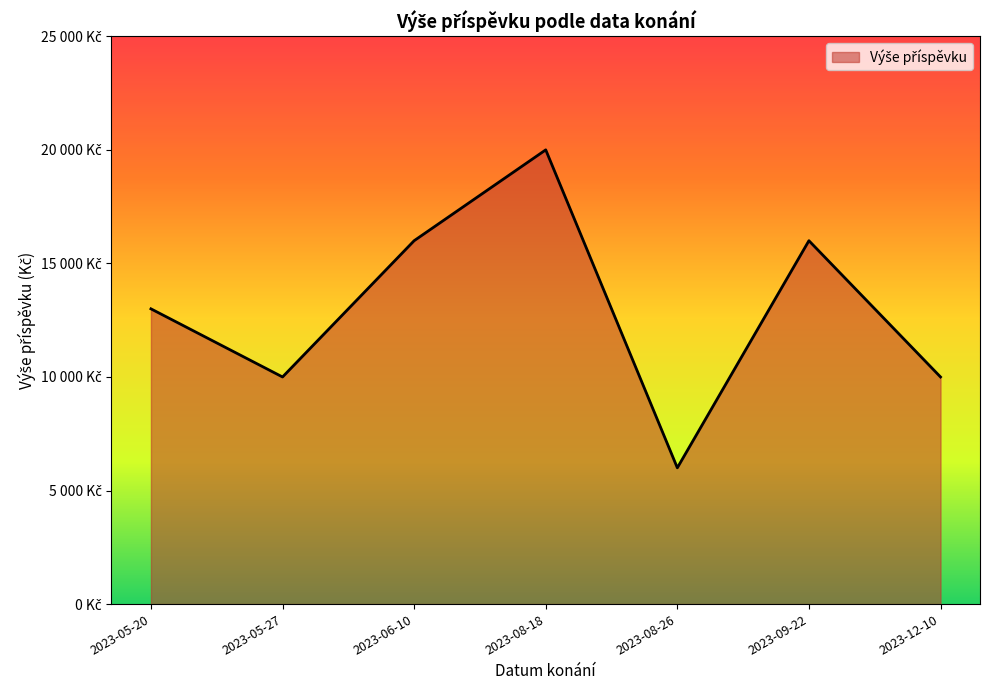

Reading right to left, what are all the values shown in this chart?

2023-12-10=10000	2023-09-22=16000	2023-08-26=6000	2023-08-18=20000	2023-06-10=16000	2023-05-27=10000	2023-05-20=13000